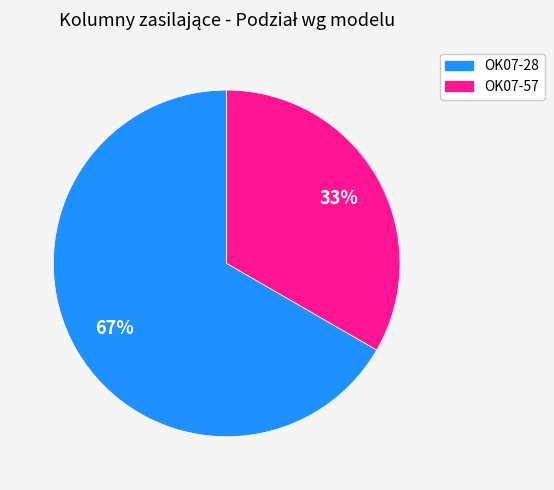

The OK07-57 slice represents 27% of the pie. True or false?

False